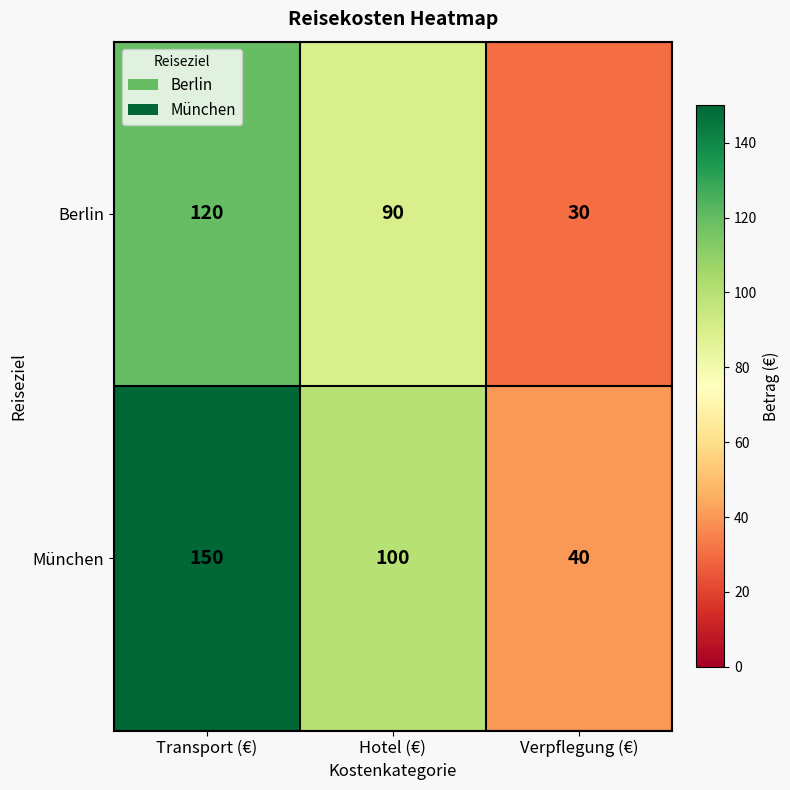

Count the München values in the range 40 to 150.

3